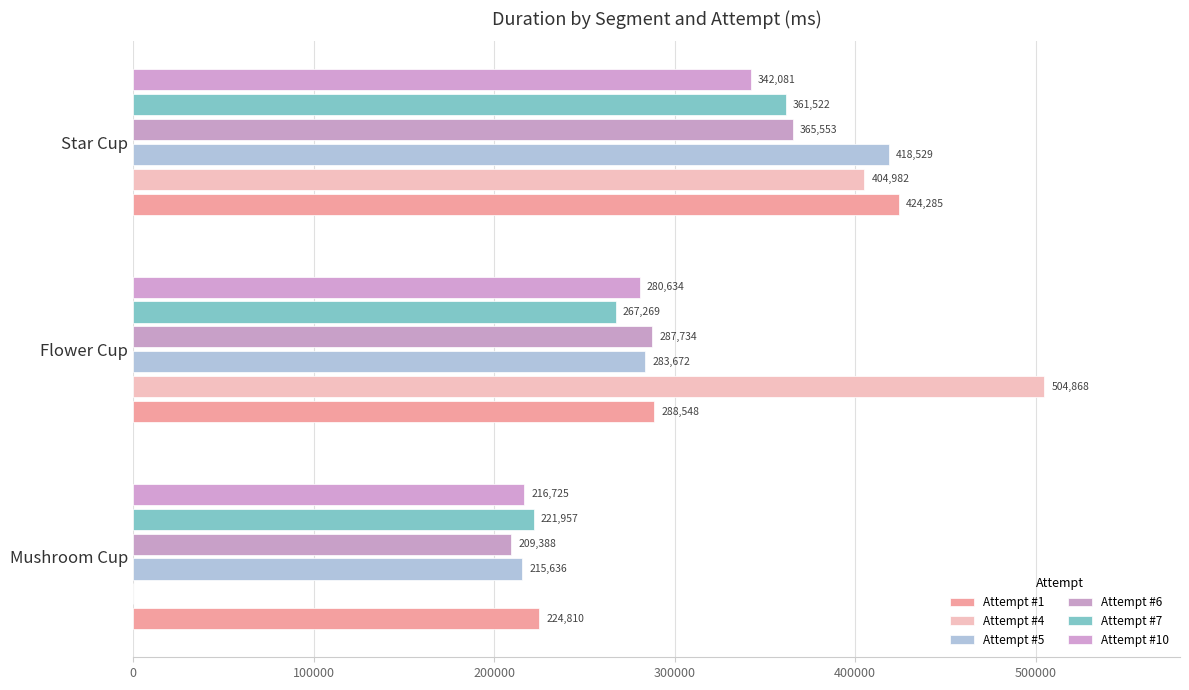

How many values in Attempt #4 are above zero?

2